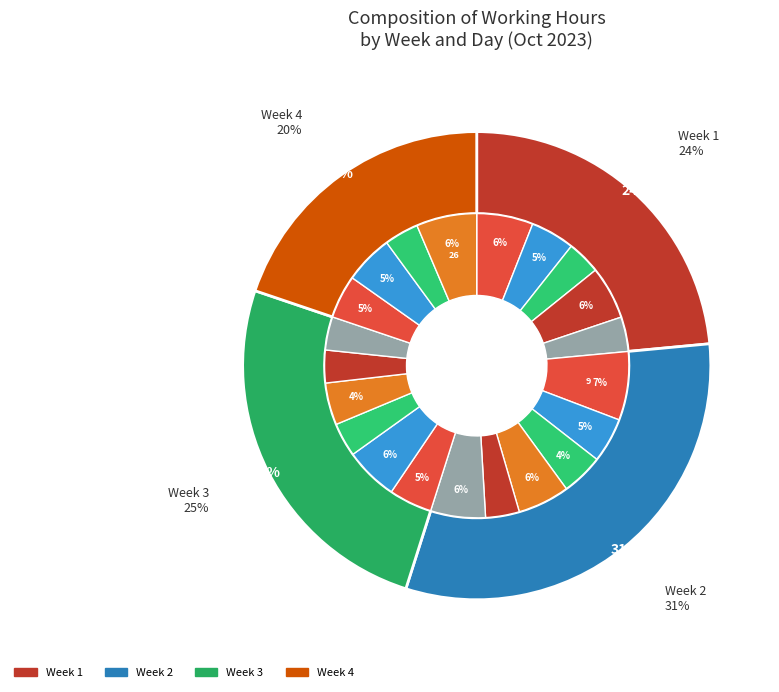

Does any single category account for the majority?

No